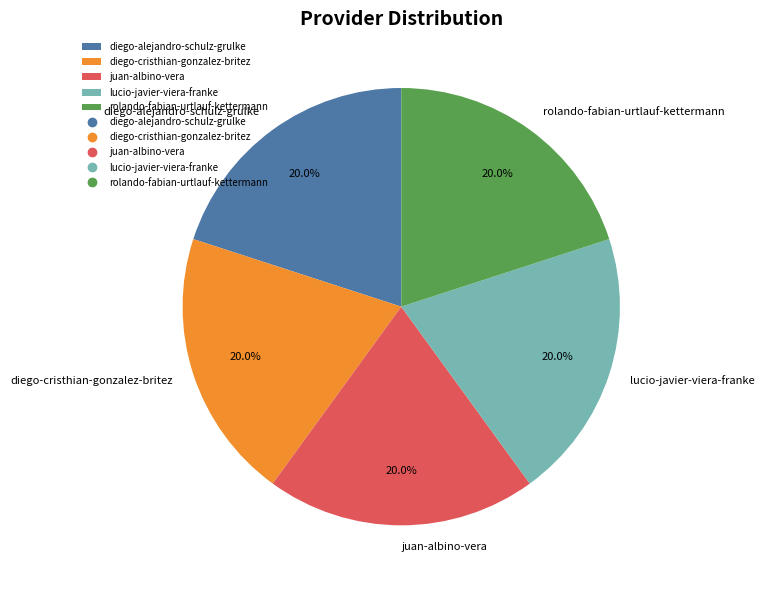

To the nearest percent, what percentage of the pie is diego-cristhian-gonzalez-britez?

20%